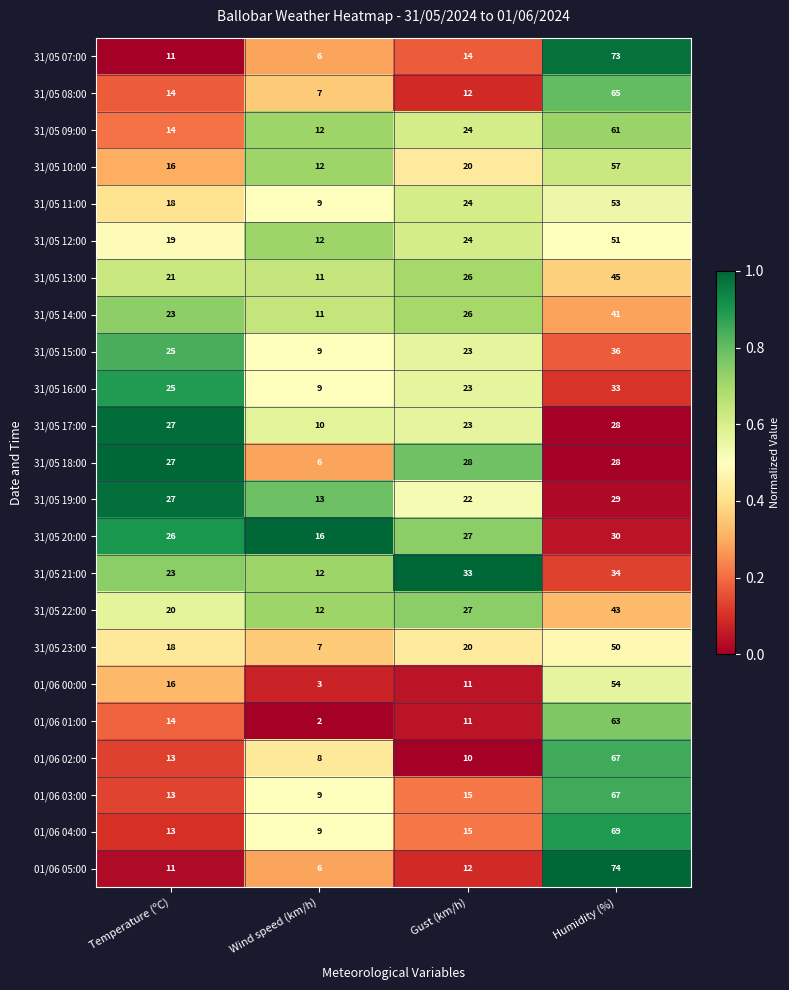

What is the total value across all series at Gust (km/h)?

470